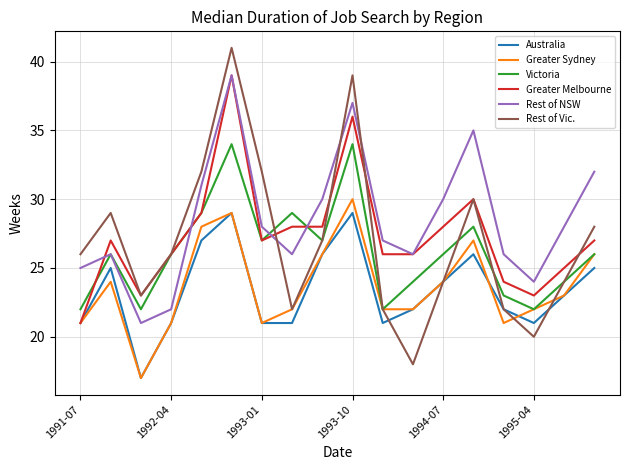

Which series has the largest total across all categories?

Rest of NSW